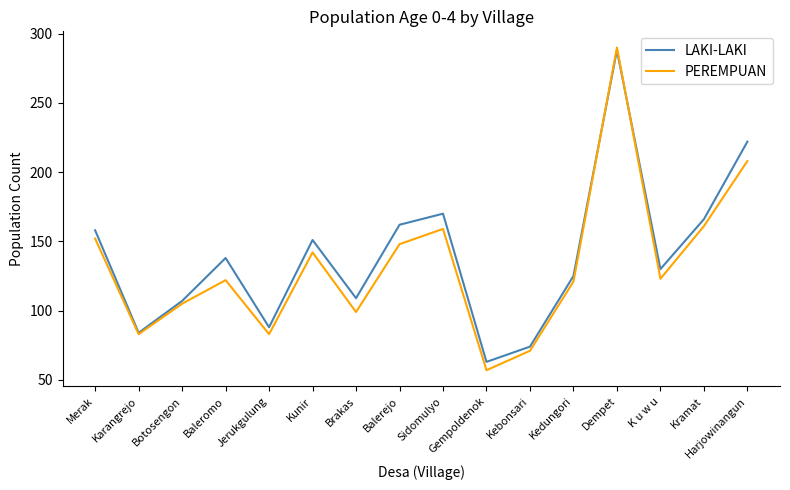

Between Jerukgulung and Kebonsari, which series saw the biggest shift?

LAKI-LAKI